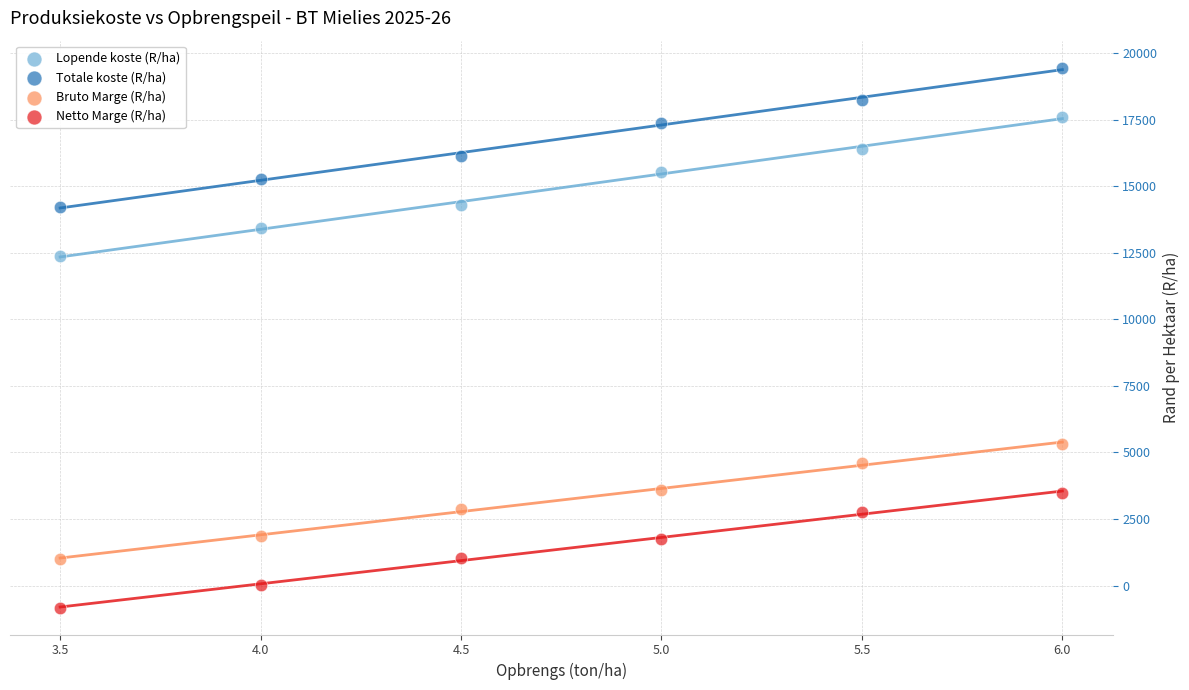

What is the X range (max minus min) for the scatter plot?

2.5